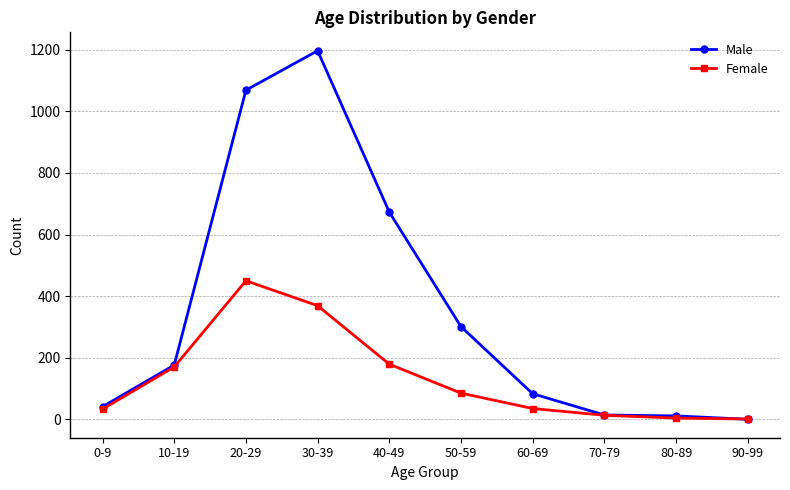

Rank the series by their average value, from lowest to highest.

Female, Male